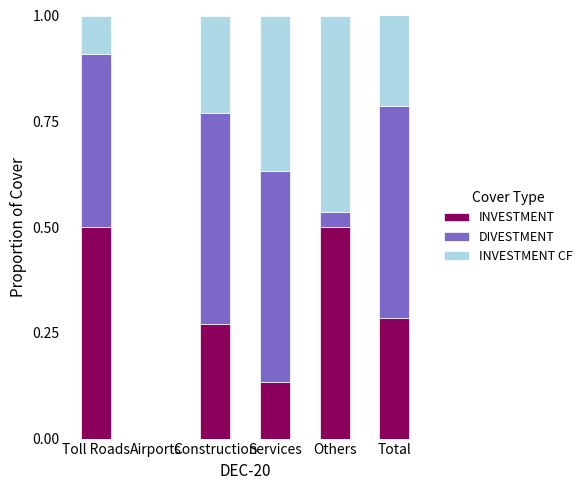

The INVESTMENT series shows 0.2 at Total. True or false?

False